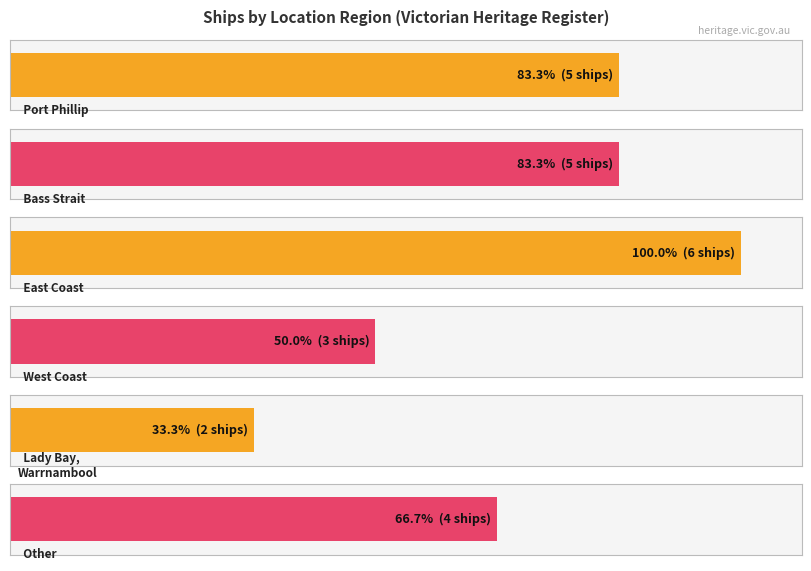

Rank the categories by value from lowest to highest.

Lady Bay, Warrnambool, West Coast, Other, Port Phillip, Bass Strait, East Coast